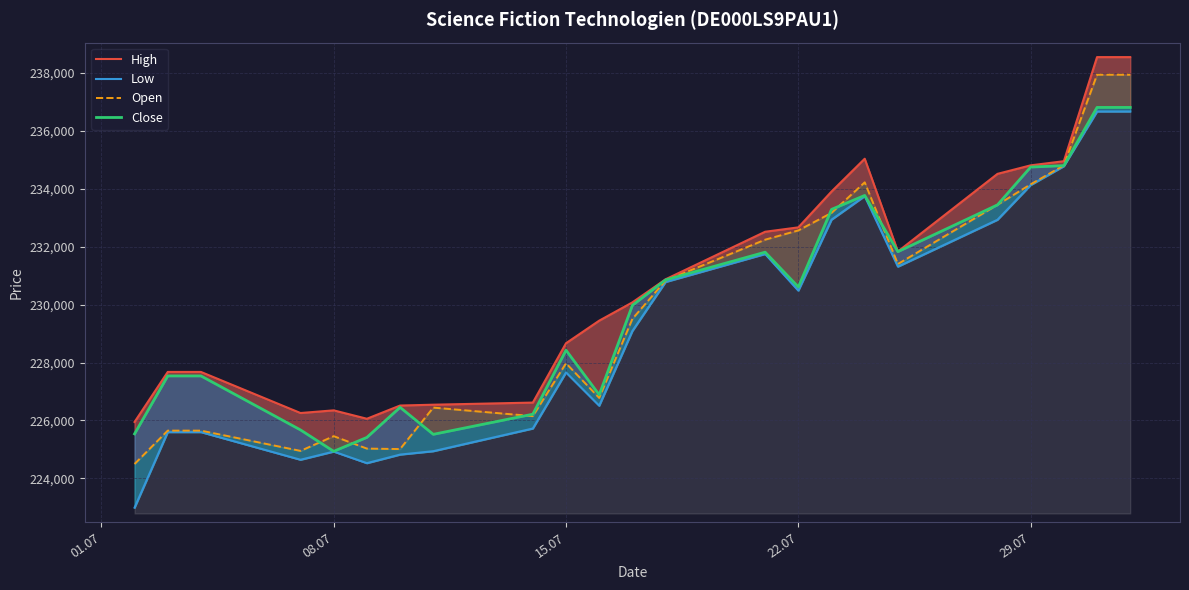

What are all the series names shown in the legend?

High, Low, Open, Close